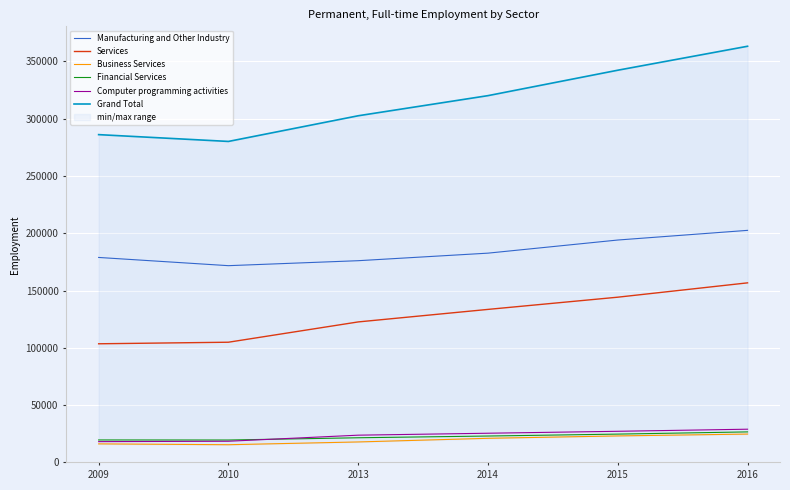

What are all the series names shown in the legend?

Manufacturing and Other Industry, Services, Business Services, Financial Services, Computer programming activities, Grand Total